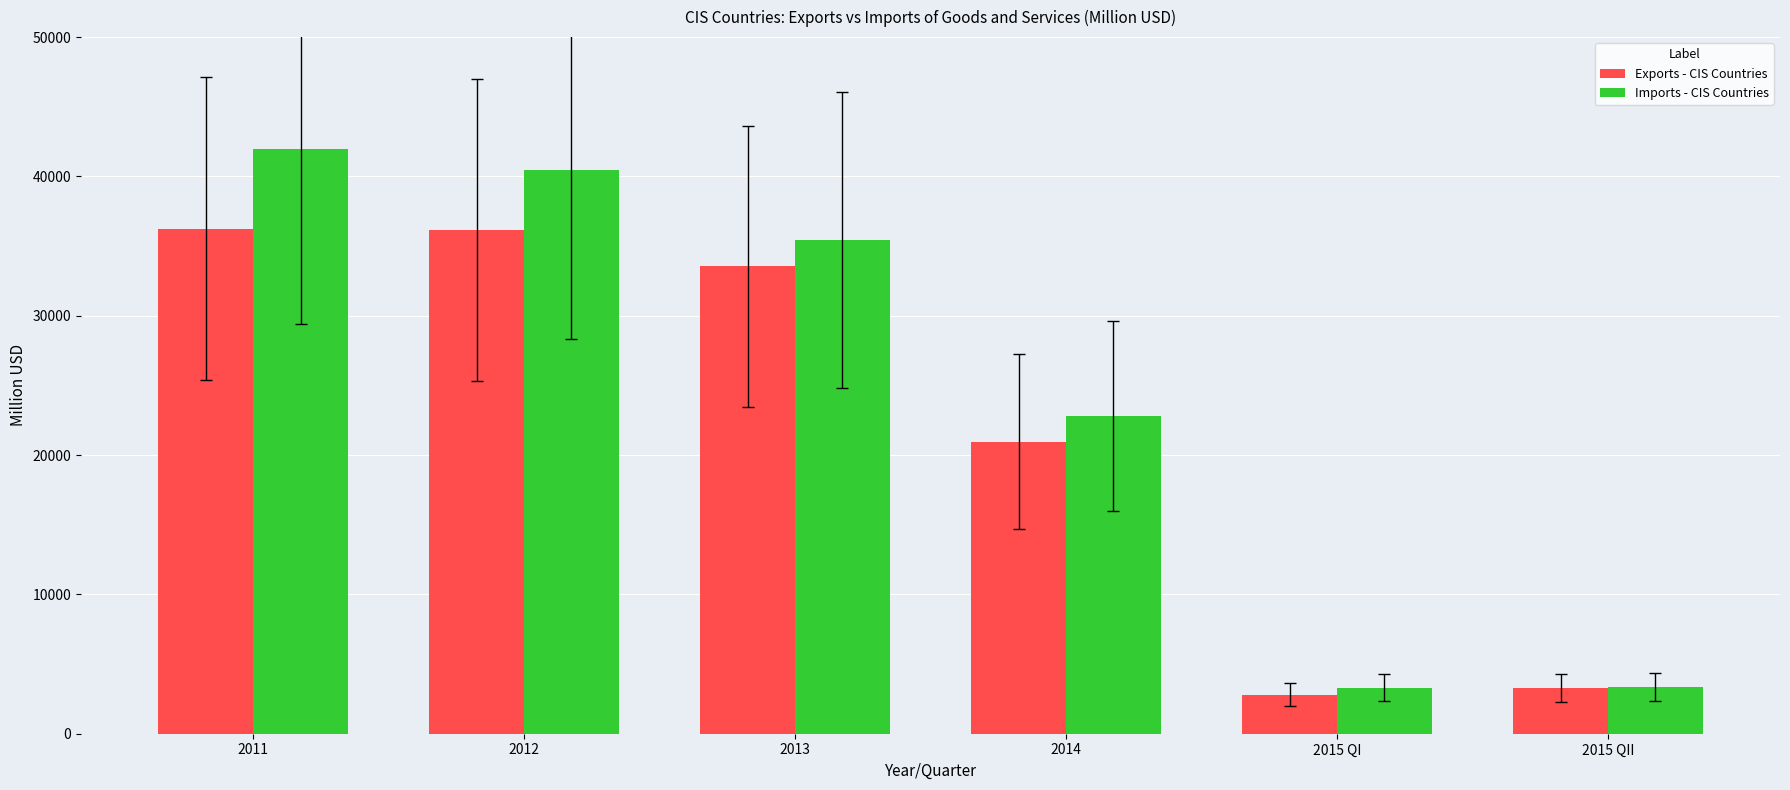

What is the sum of the Exports - CIS Countries values at 2012 and 2015 QII?

39440